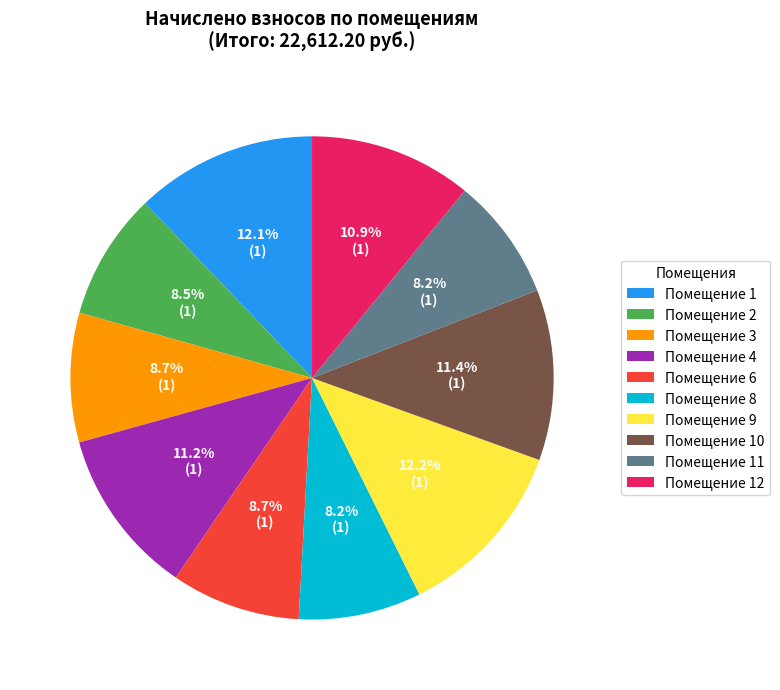

What portion of the pie excludes Помещение 3?

91.3%